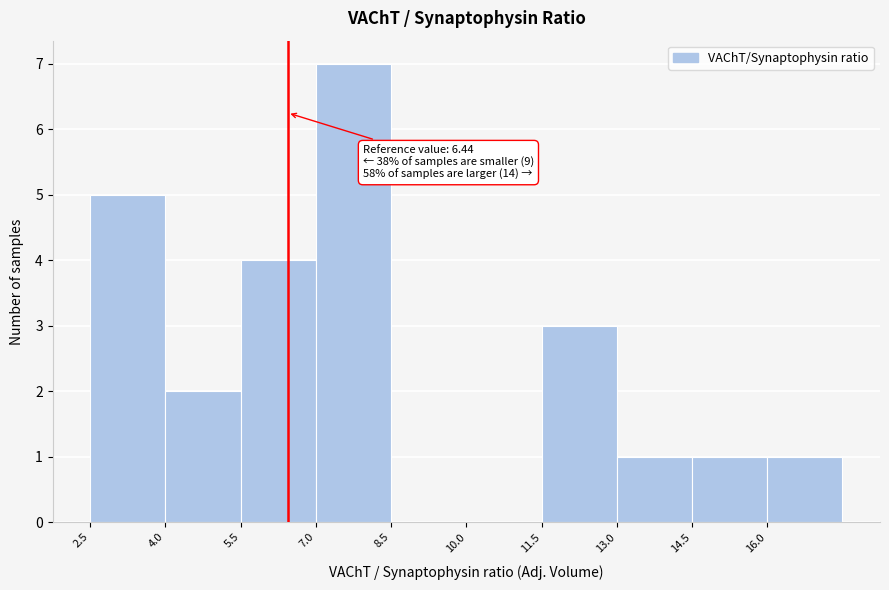

Which range on the x-axis has the tallest bar?

7.0 to 8.5